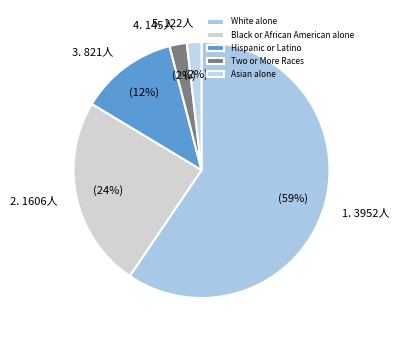

Combined, what portion of the pie is Two or More Races and White alone?

61.6%